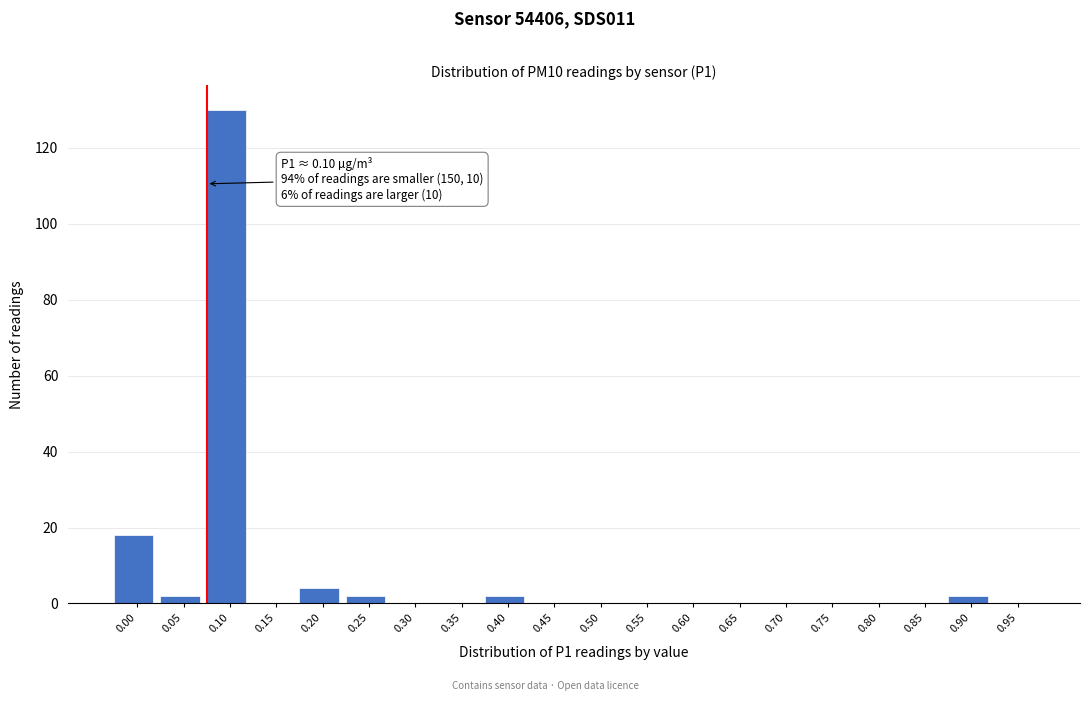

Reading left to right, what are all the values shown in this chart?

0.00=18	0.05=2	0.10=130	0.15=0	0.20=4	0.25=2	0.30=0	0.35=0	0.40=2	0.45=0	0.50=0	0.55=0	0.60=0	0.65=0	0.70=0	0.75=0	0.80=0	0.85=0	0.90=2	0.95=0